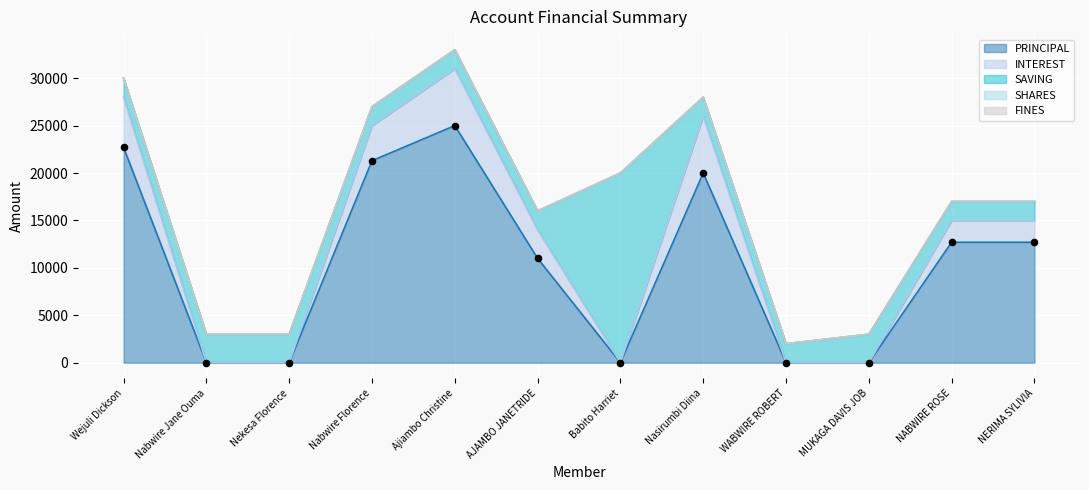

What is the total value across all series at Ajiambo Christine?

33000